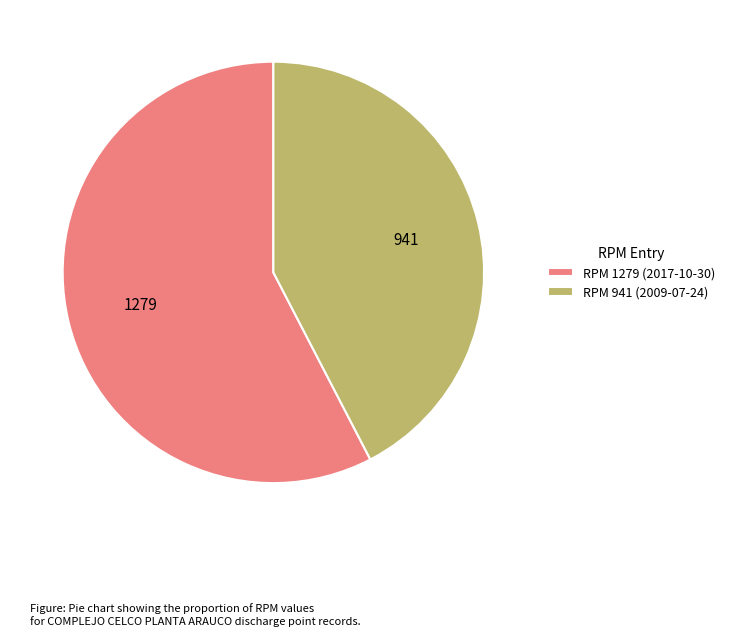

Does any single category account for the majority?

Yes